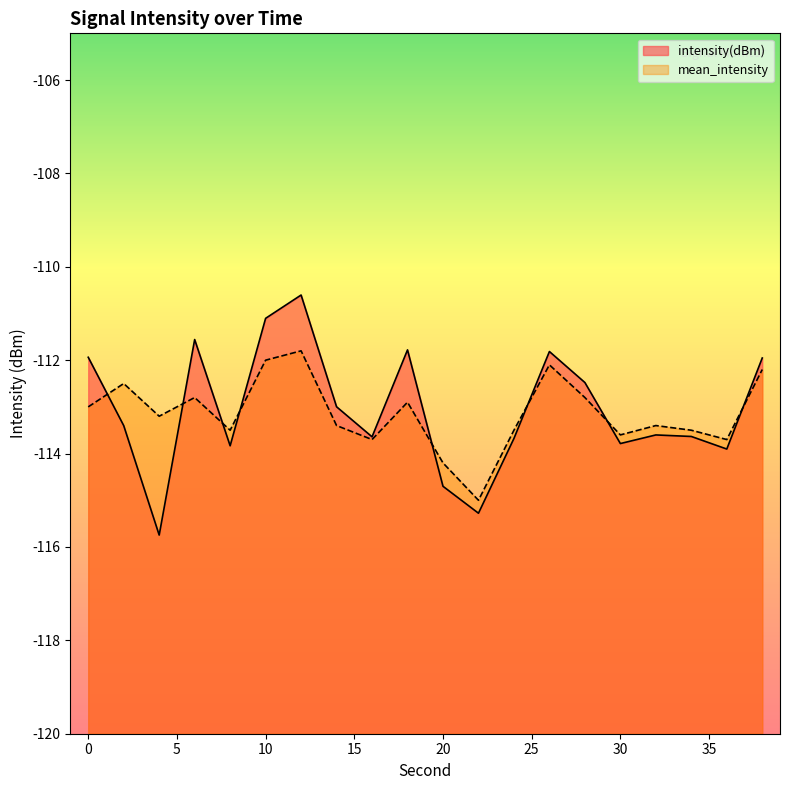

In intensity(dBm), how many points are lower than both neighbors (excluding endpoints)?

6